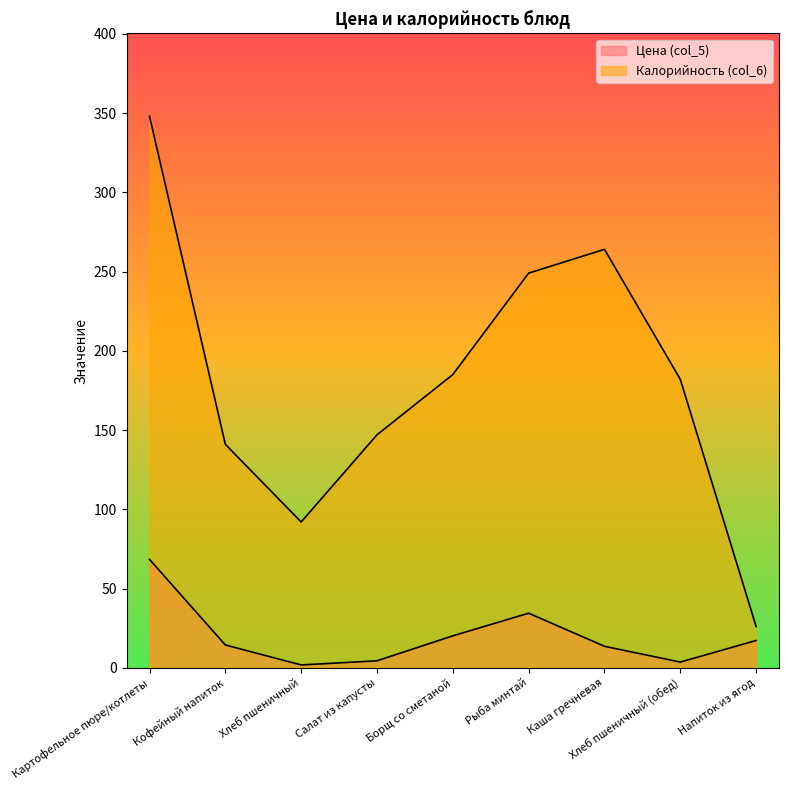

At which label is Калорийность (col_6) closest to 187?

Борщ со сметаной